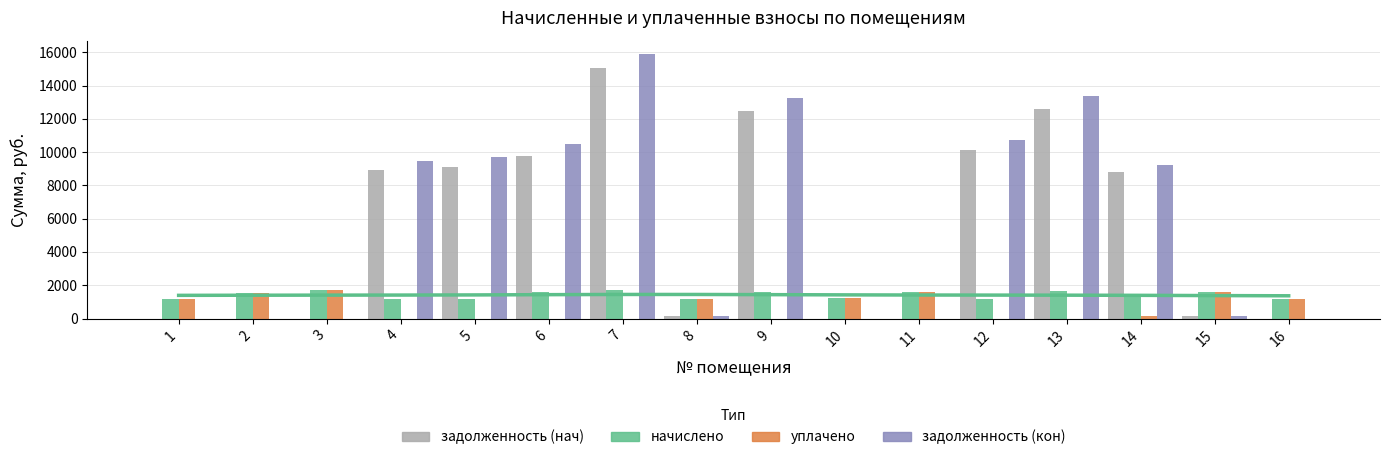

What is the difference between the second highest and second lowest values in the уплачено series?

1594.9